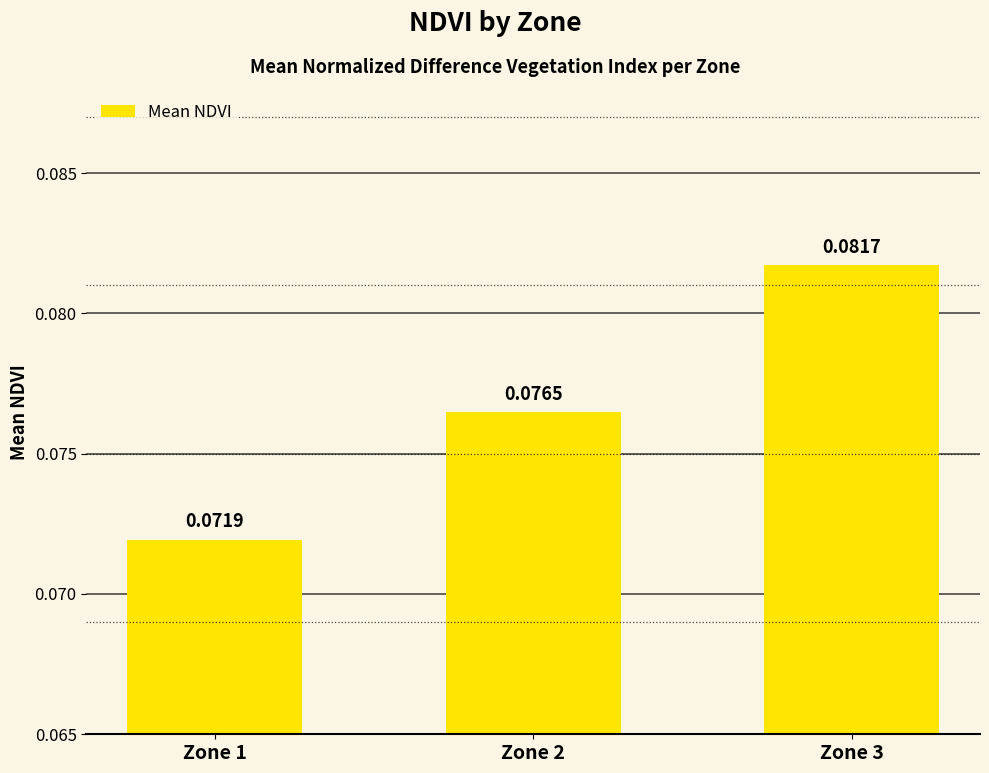

Between Zone 1 and Zone 2, which is larger?

Zone 2